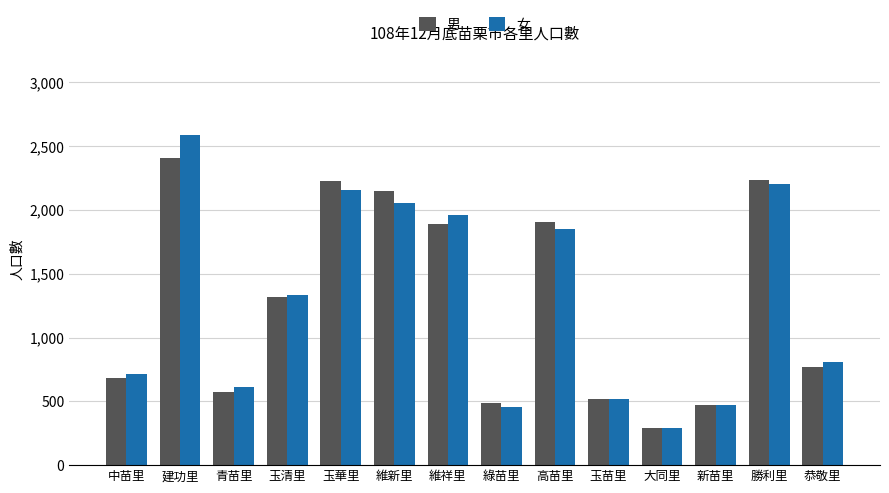

What are all the series names shown in the legend?

男, 女